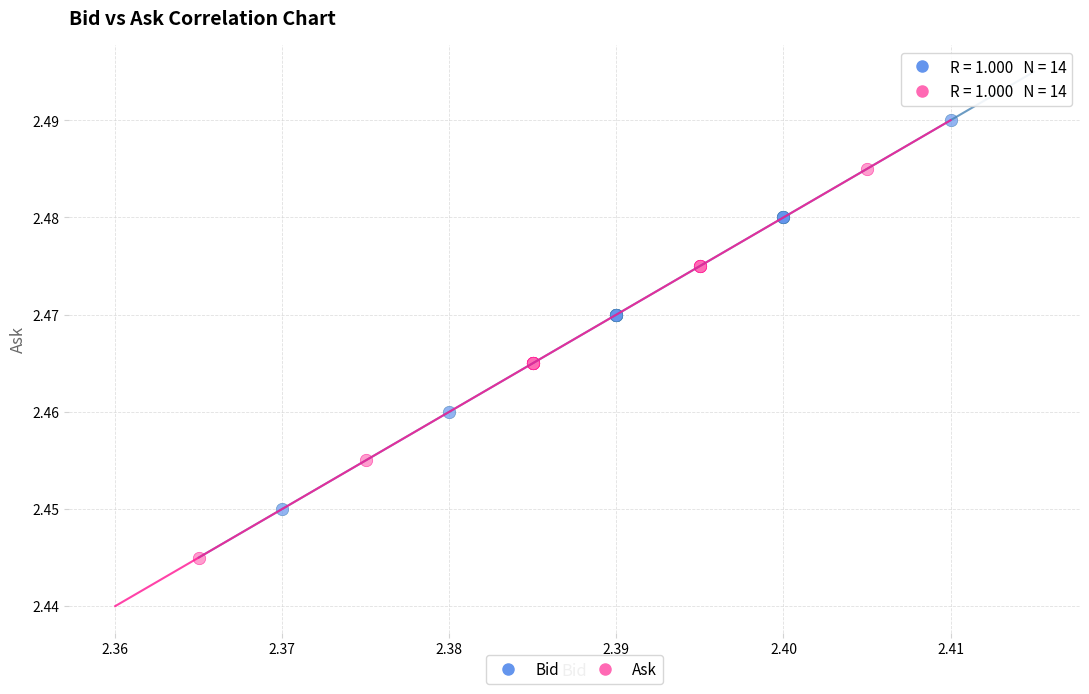

Which series contains the highest Y value?

Bid